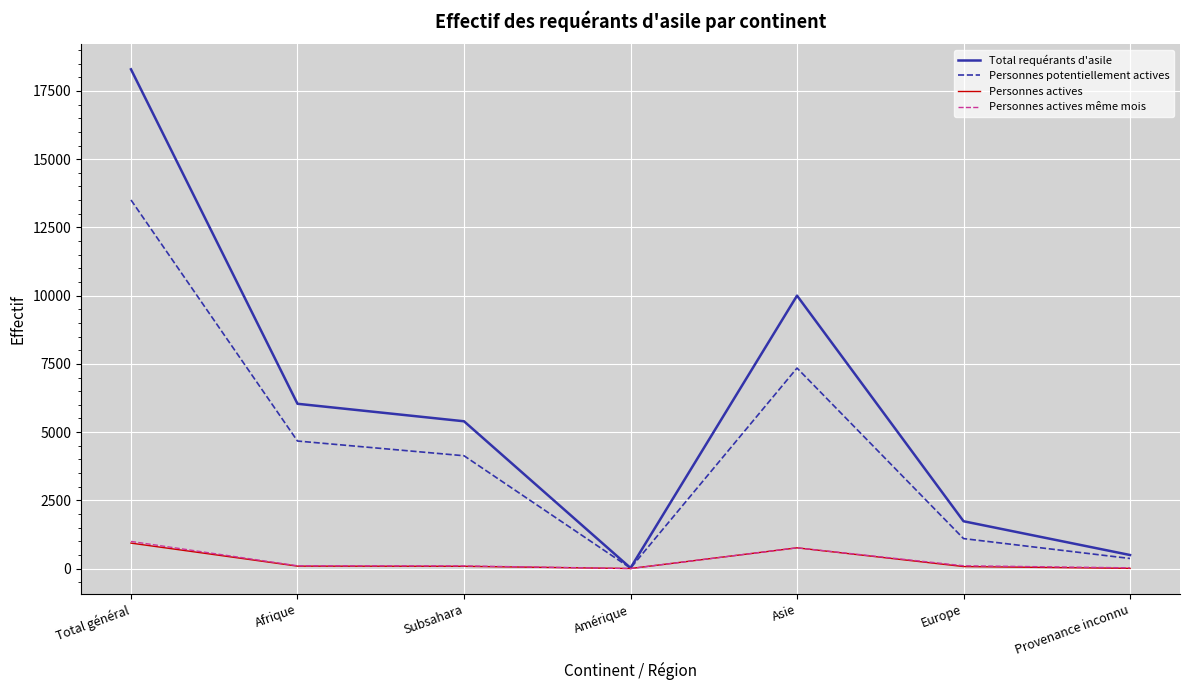

Which series changed the most between Amérique and Europe?

Total requérants d'asile